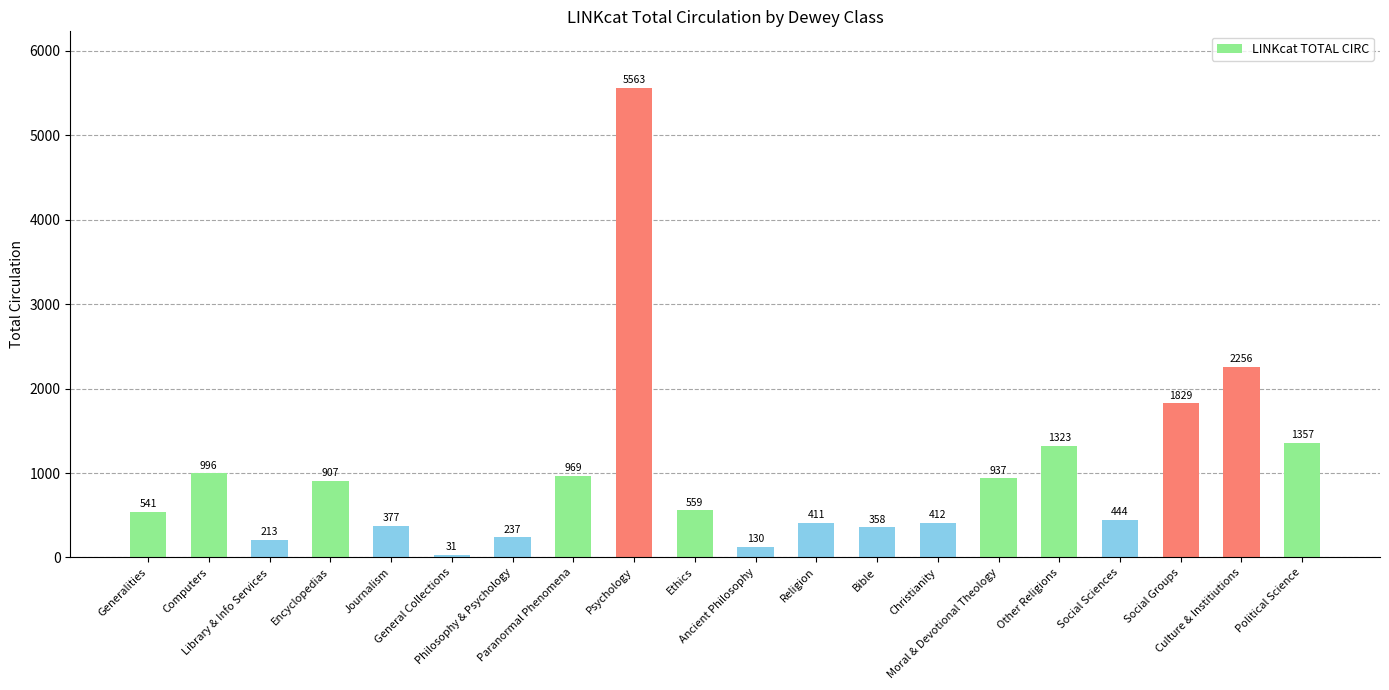

List the labels in order of value, smallest first.

General Collections, Ancient Philosophy, Library & Info Services, Philosophy & Psychology, Bible, Journalism, Religion, Christianity, Social Sciences, Generalities, Ethics, Encyclopedias, Moral & Devotional Theology, Paranormal Phenomena, Computers, Other Religions, Political Science, Social Groups, Culture & Institiutions, Psychology